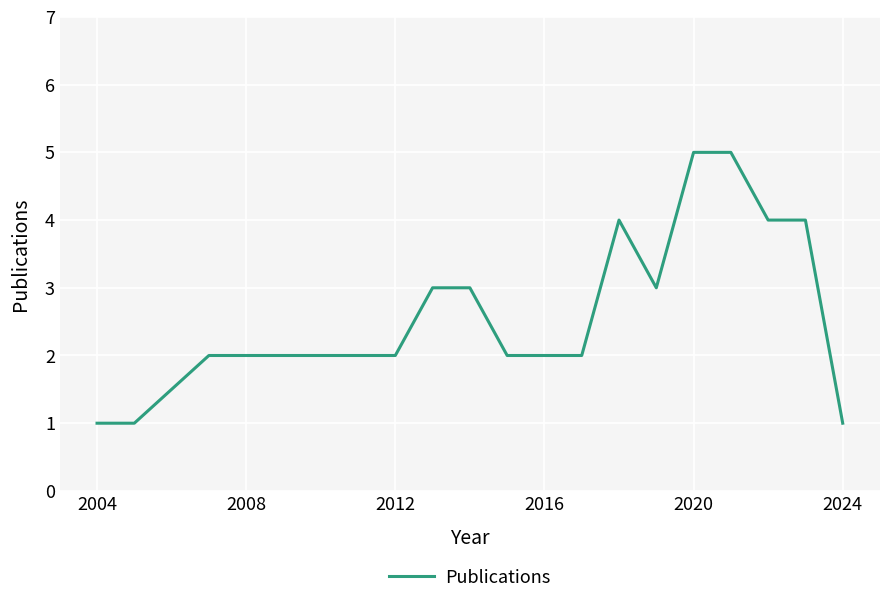

What is the difference between the maximum and minimum values?

4